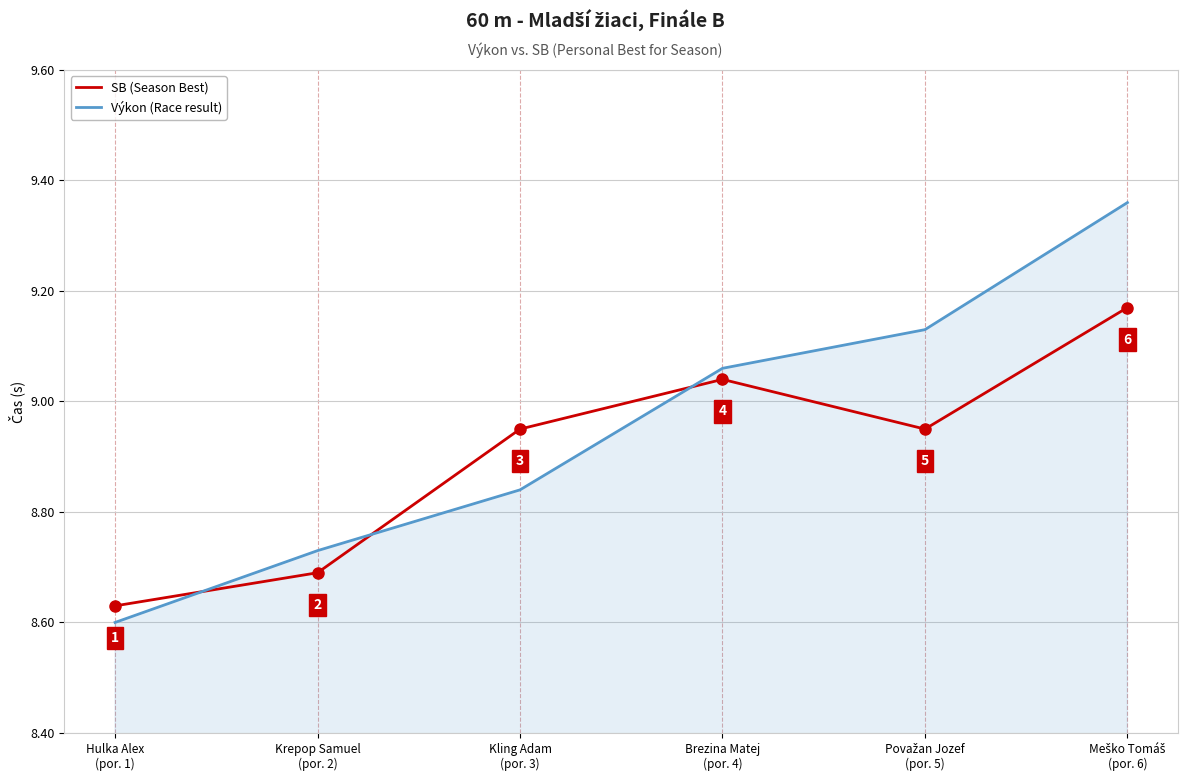

What is the highest value of the SB (Season Best) series?

9.2